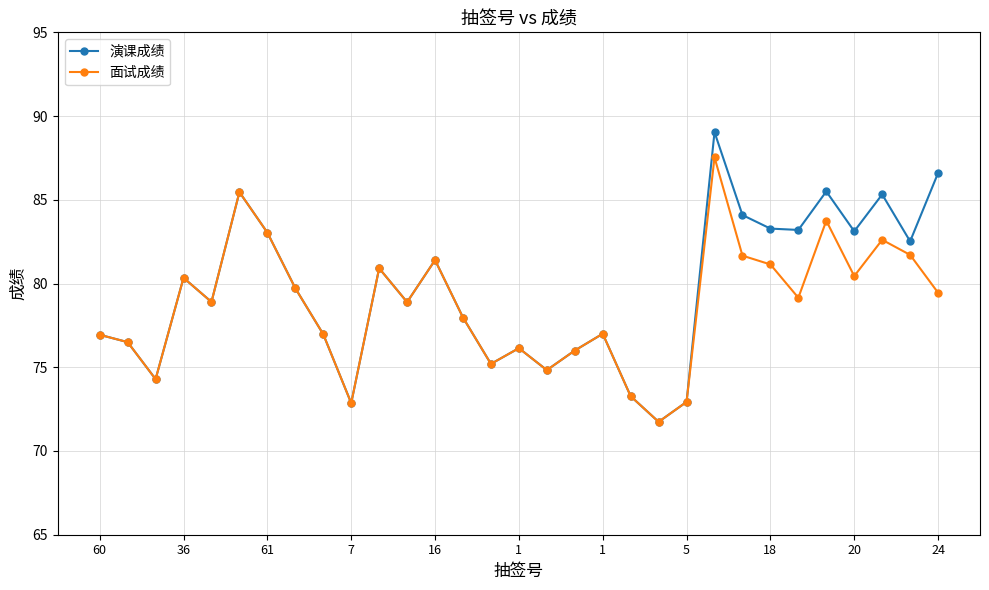

Which series has the widest spread of values?

演课成绩